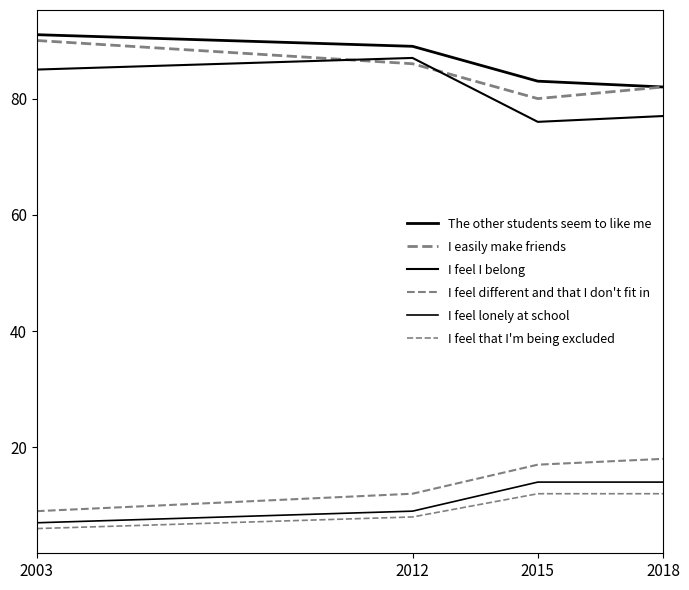

Reading left to right, list all the values displayed in this chart.

The other students seem to like me: 91	89	83	82
I easily make friends: 90	86	80	82
I feel I belong: 85	87	76	77
I feel different and that I don't fit in: 9	12	17	18
I feel lonely at school: 7	9	14	14
I feel that I'm being excluded: 6	8	12	12